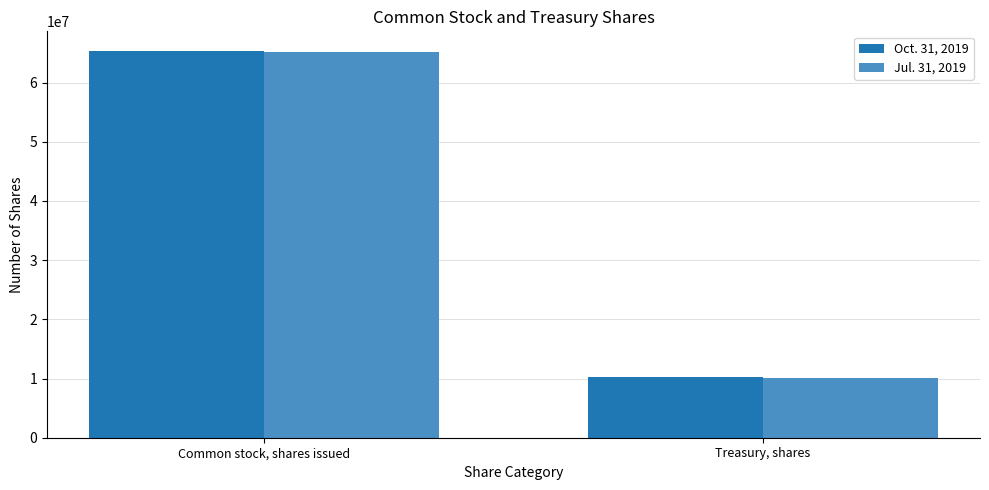

Reading left to right, transcribe all the data shown in this chart.

Oct. 31, 2019: 65396531	10197775
Jul. 31, 2019: 65189907	10126434